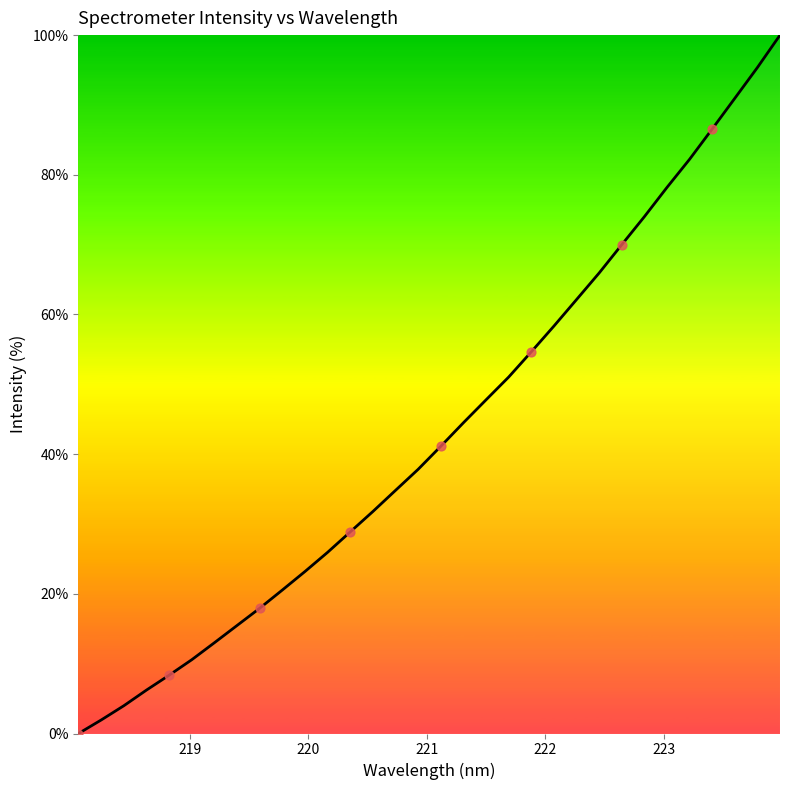

What is the maximum value shown in the chart?

100.0